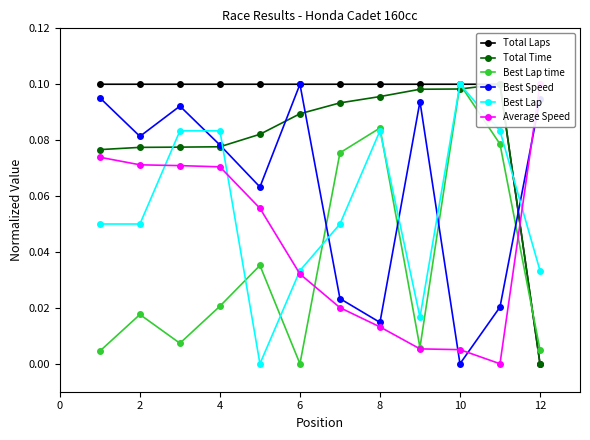

True or false: Best Speed and Best Lap time cross at least once.

True